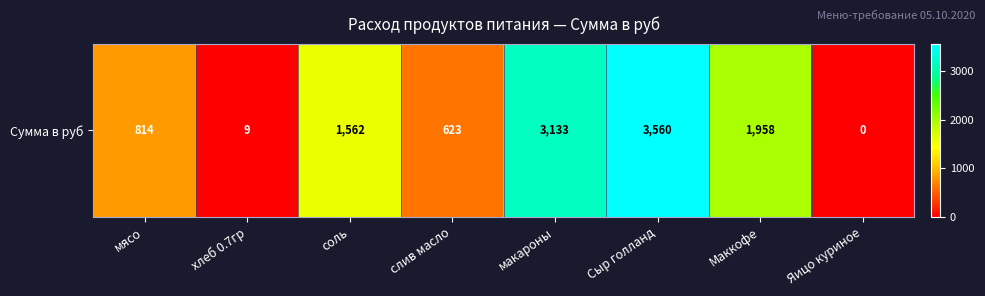

Rank the categories by value from lowest to highest.

Яицо куриное, хлеб 0.7гр, слив масло, мясо, соль, Маккофе, макароны, Сыр голланд